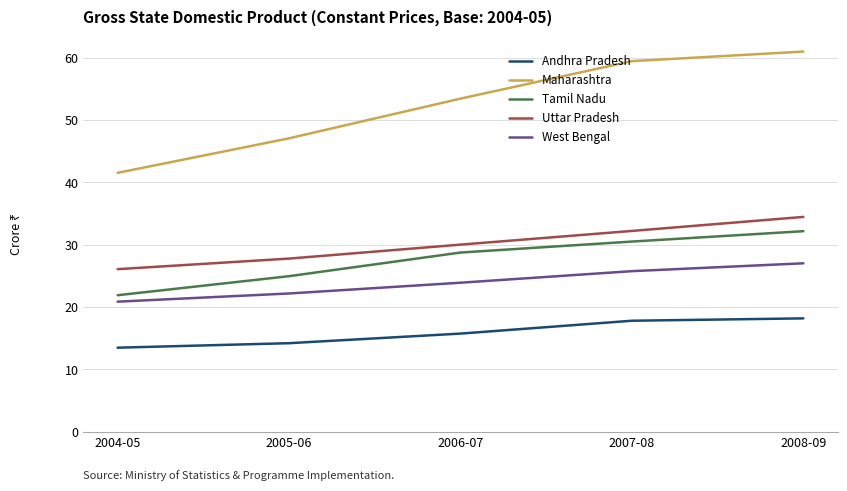

True or false: Uttar Pradesh and West Bengal cross at least once.

False